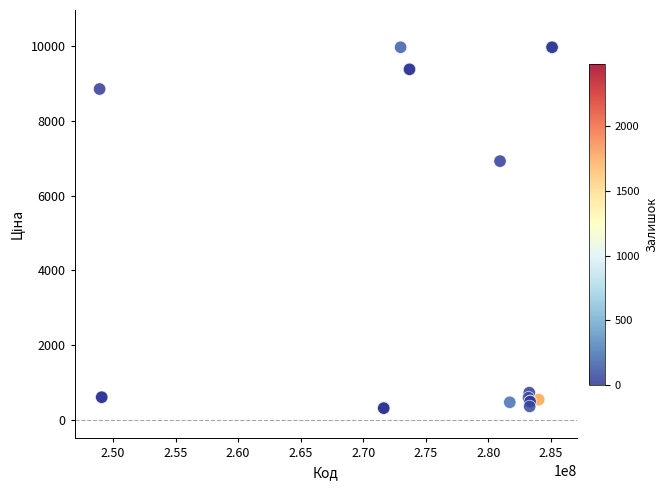

What Y value in the scatter plot is closest to 5142?

6925.7